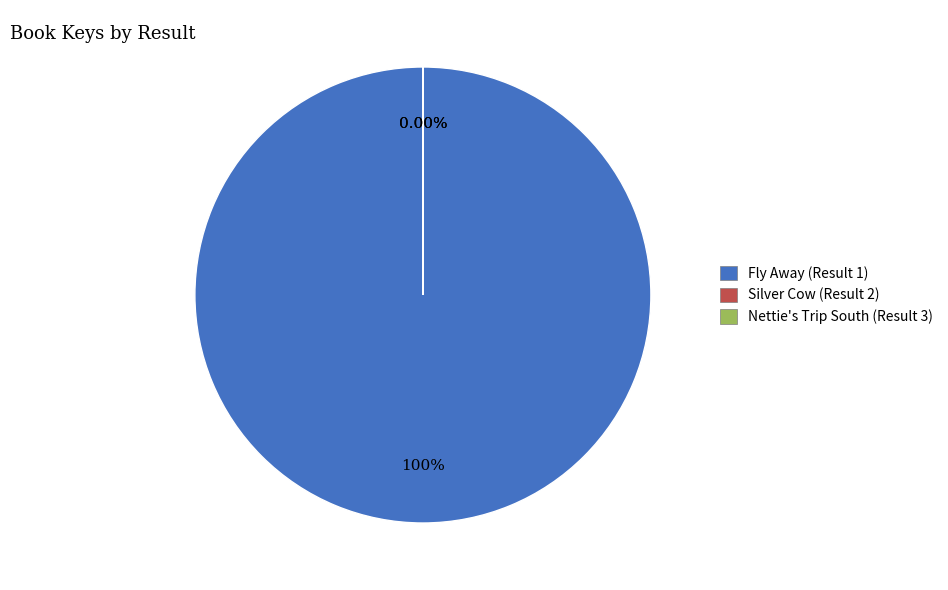

Is there any slice that represents more than half of the pie?

Yes